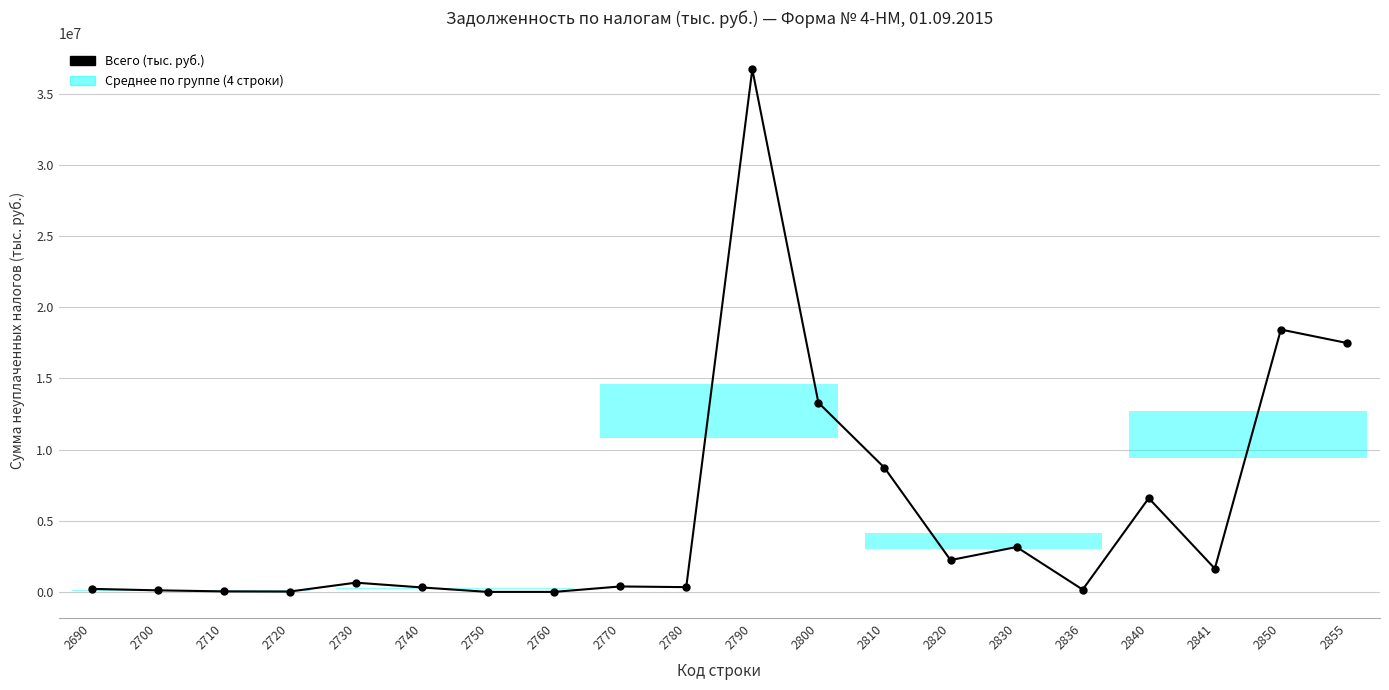

Where is the data nearest to the value 18363580?

2850